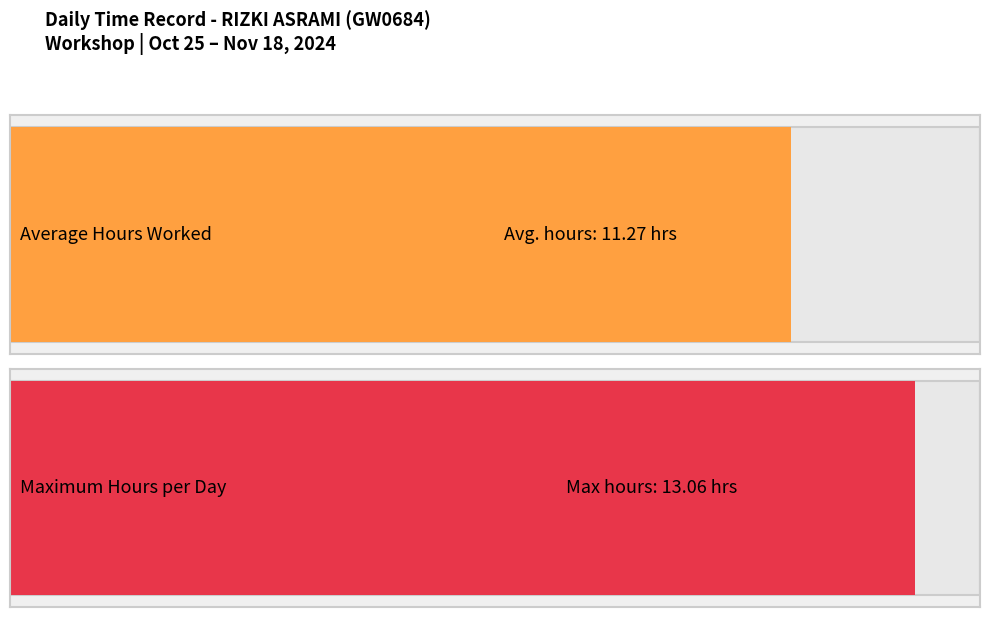

Is it true that the value at 28-Mon is 19.5?

False